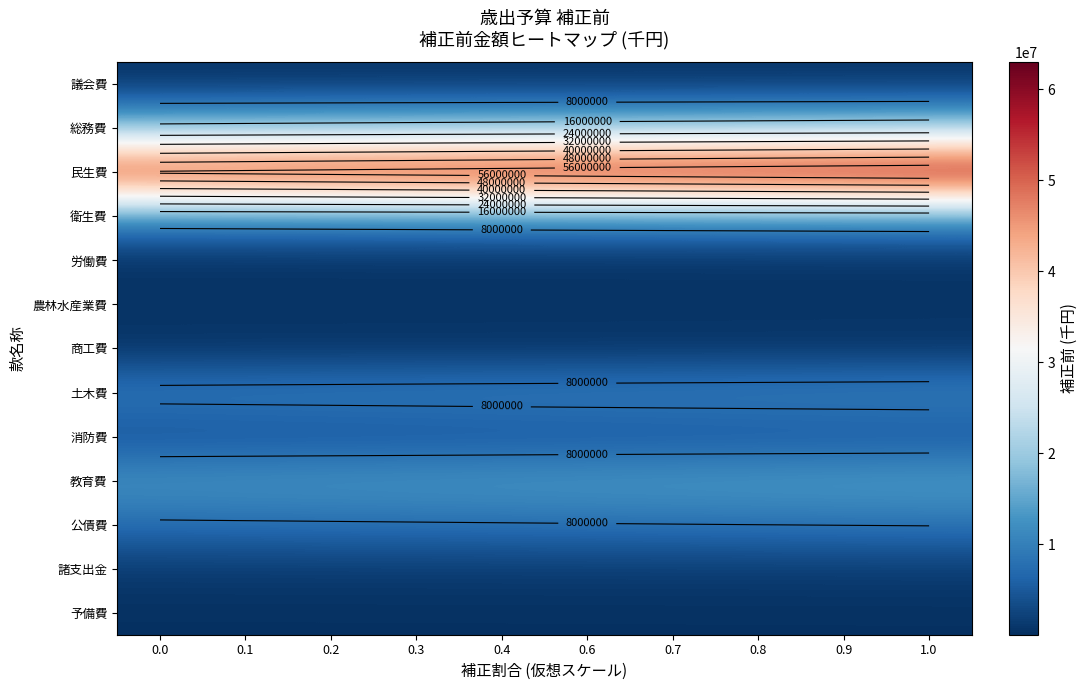

At which category is the sum across all series the highest?

1.0